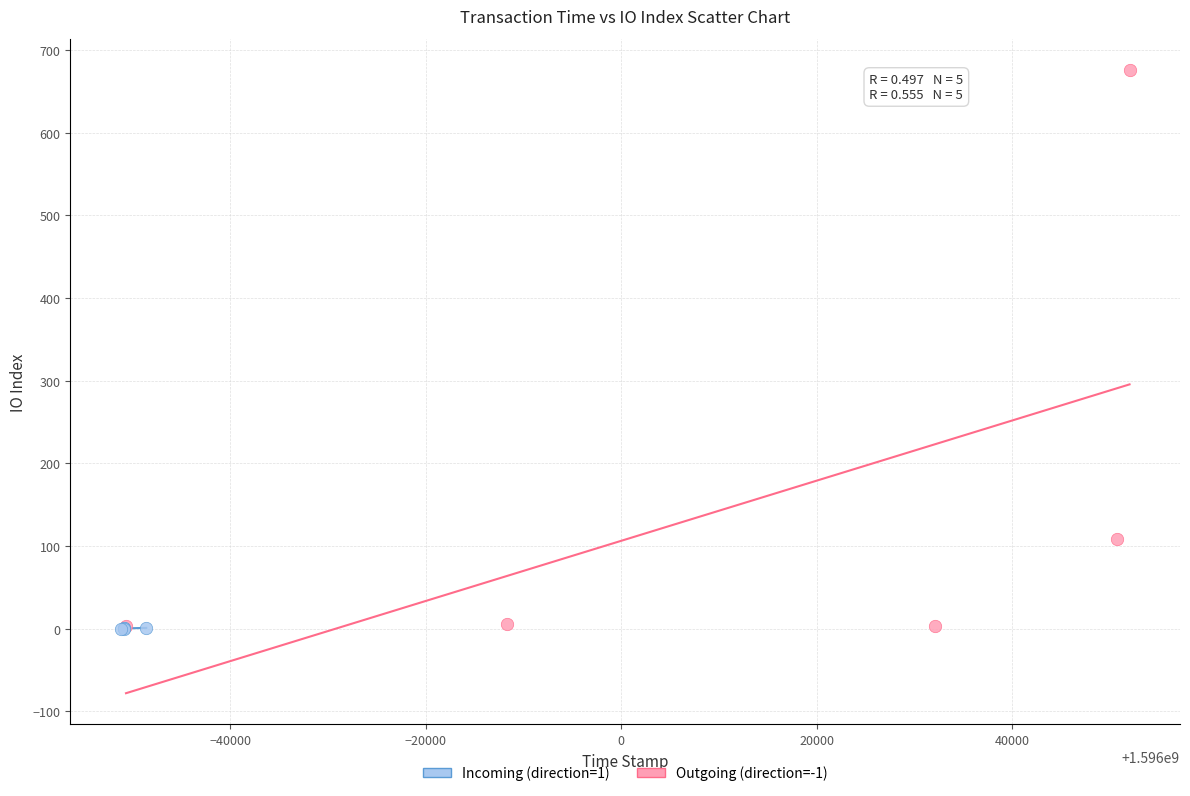

Which series has the largest Y range (max minus min)?

Outgoing (direction=-1)